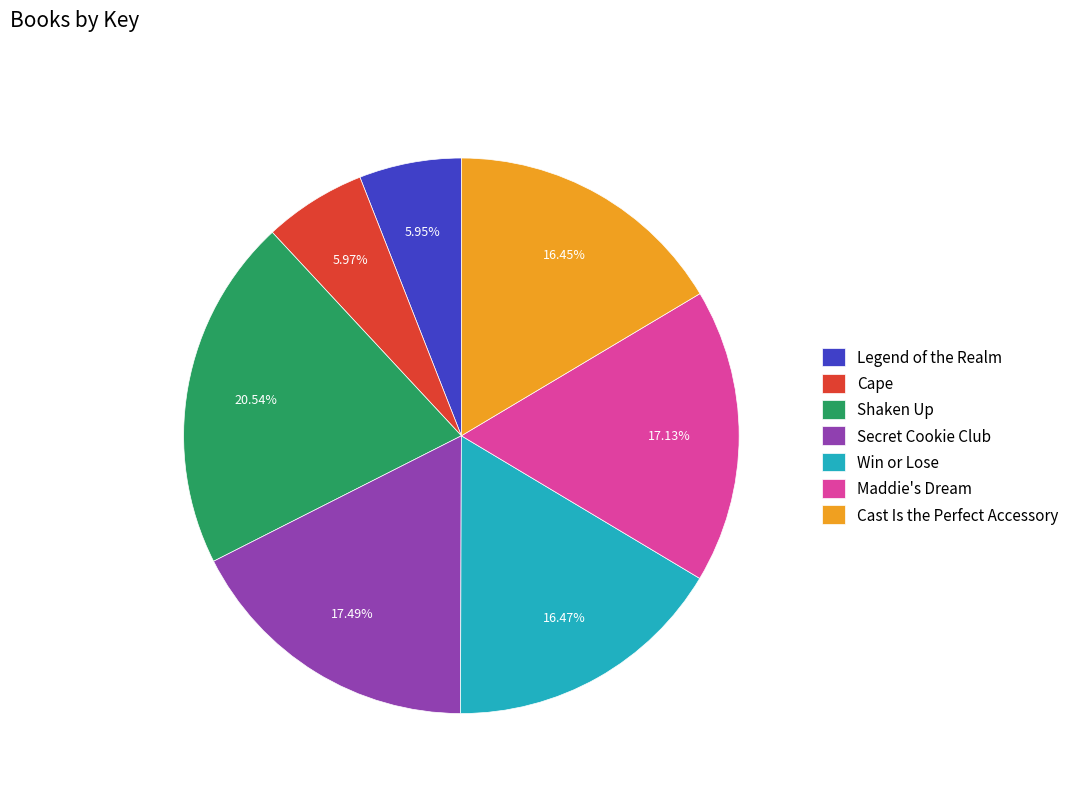

What is the ratio of the value at Secret Cookie Club to the value at Cast Is the Perfect Accessory?

1.1